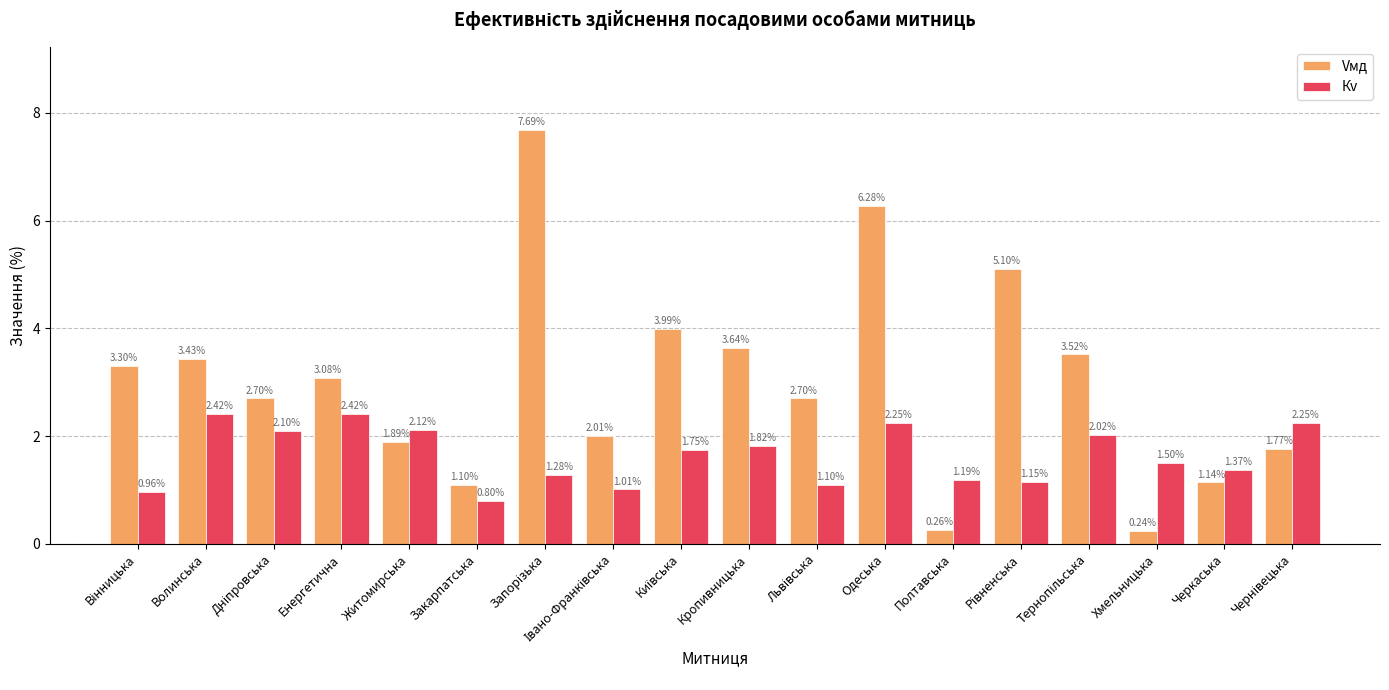

At which category does the chart reach its minimum across all series?

Хмельницька